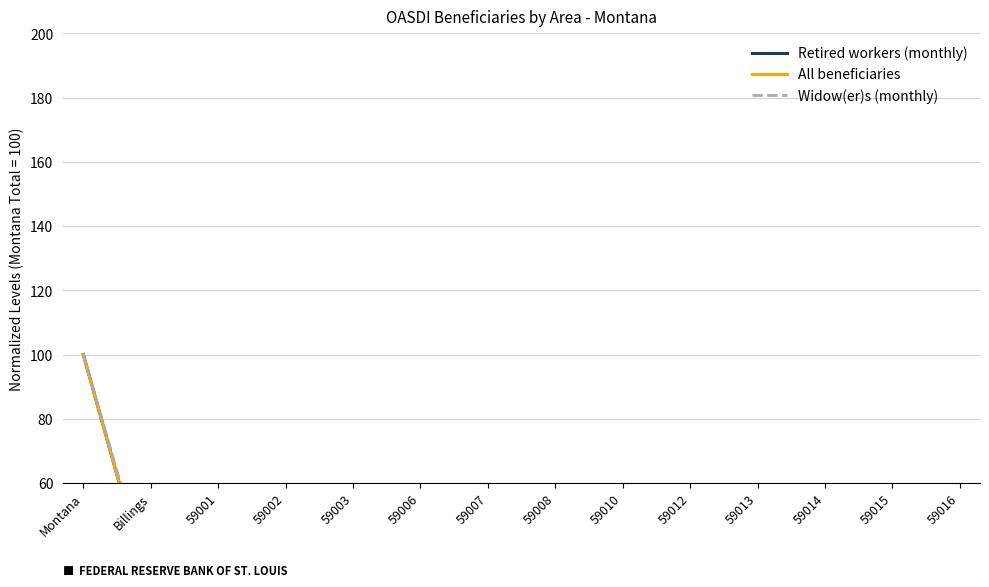

Which category has the highest value in the All beneficiaries series?

Montana